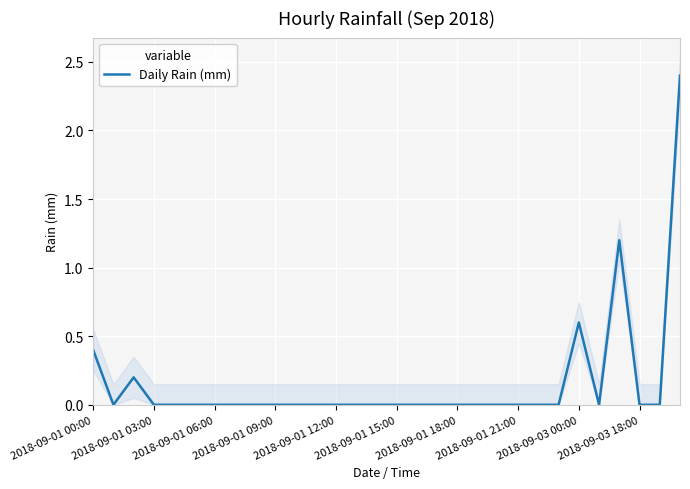

True or false: Daily Rain (mm) has a value of 0.0 at 2018-09-01 09:00.

True